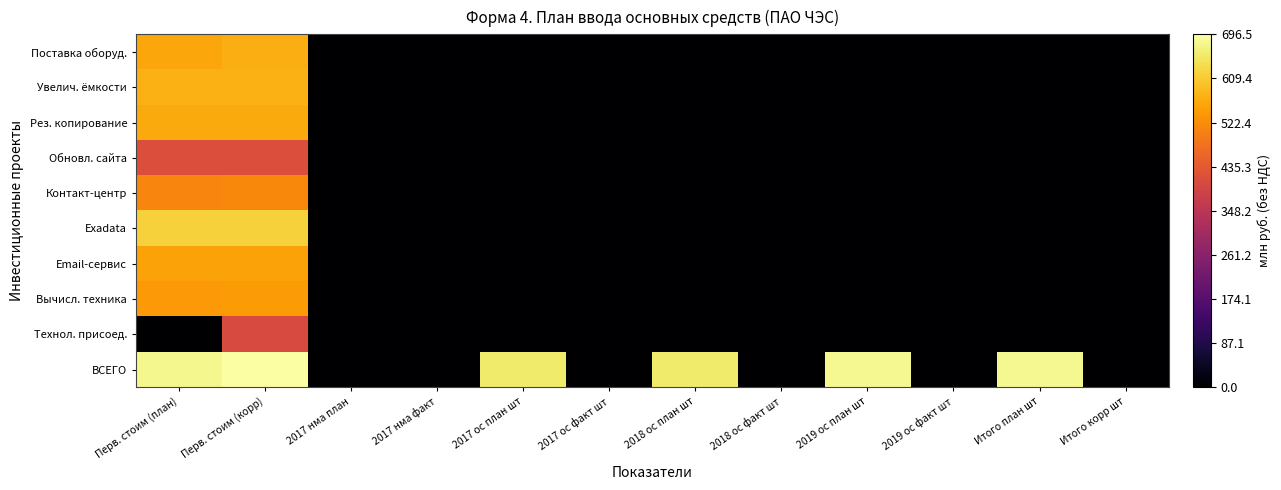

Which series has the largest range (max minus min)?

ВСЕГО